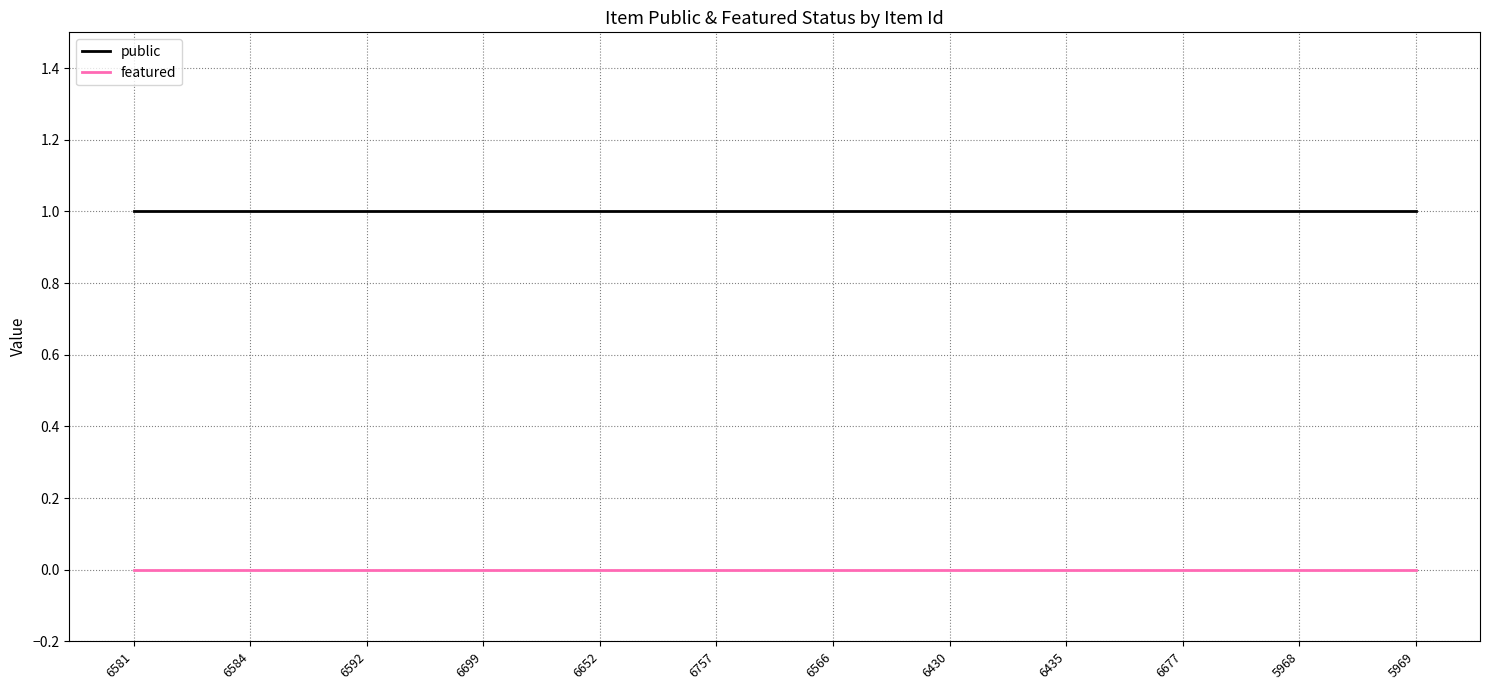

Which series has the largest total across all categories?

public